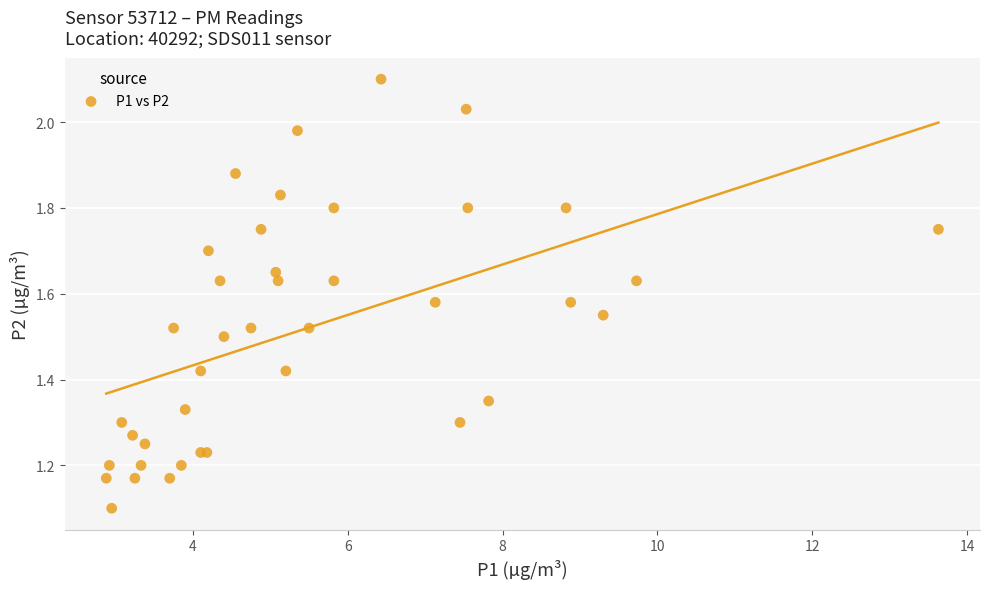

What Y value in the scatter plot is closest to 1?

1.1